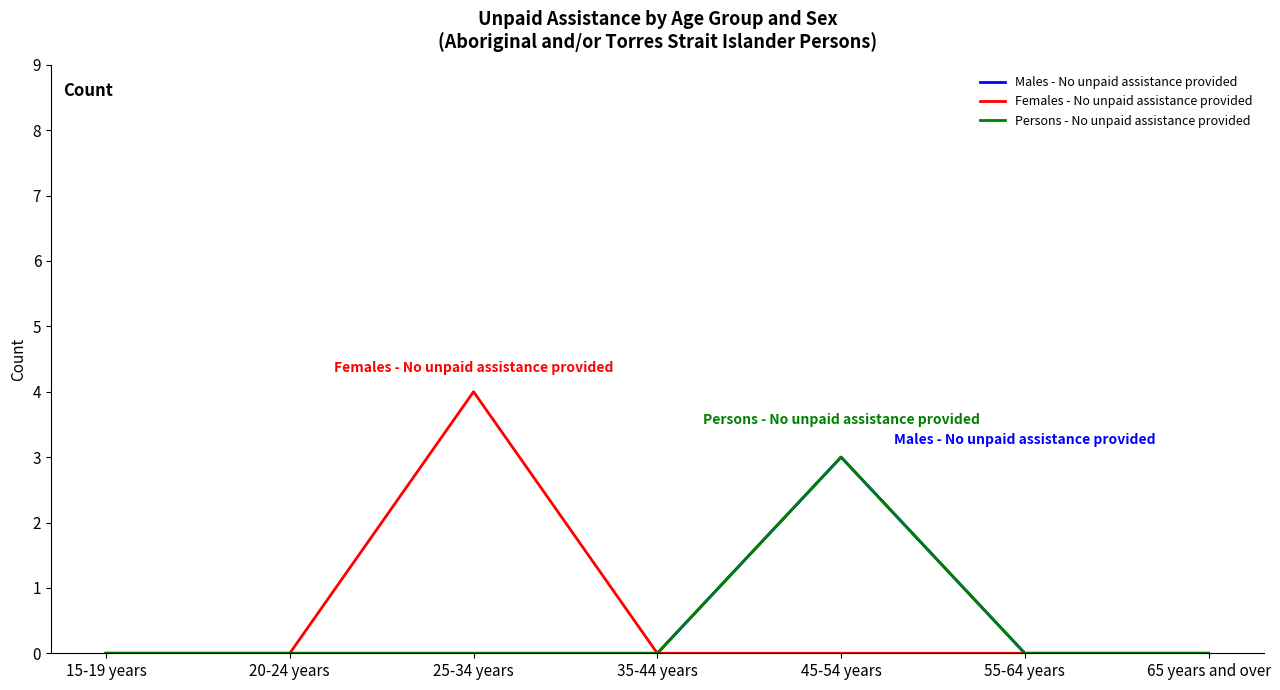

At how many categories does at least one series exceed 3?

1